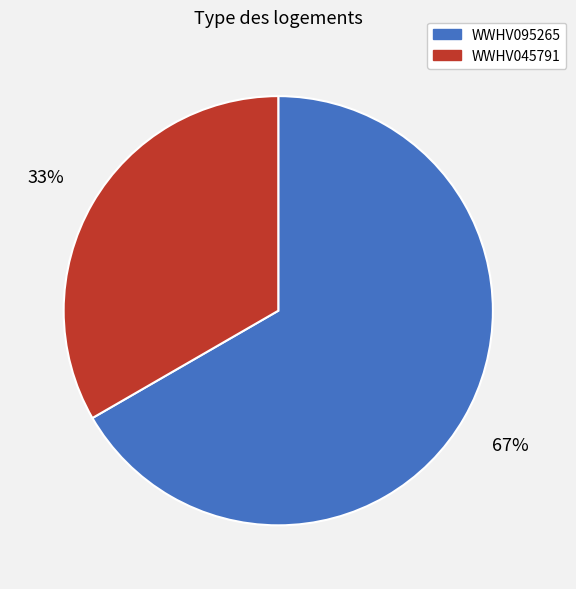

To the nearest percent, what is the average slice percentage?

50%